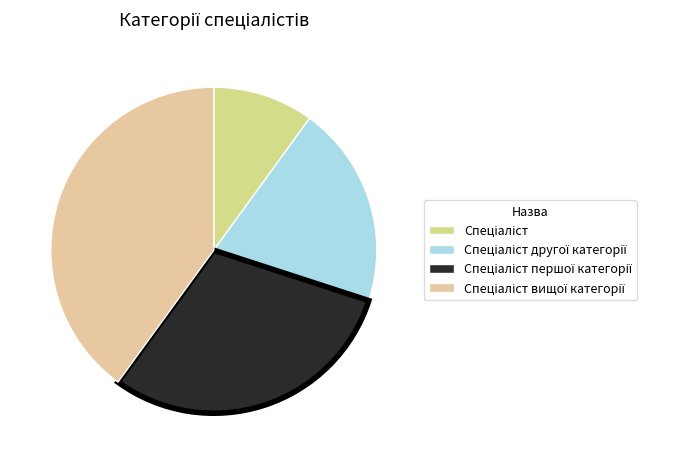

What percentage do Спеціаліст and Спеціаліст вищої категорії together represent?

50.0%